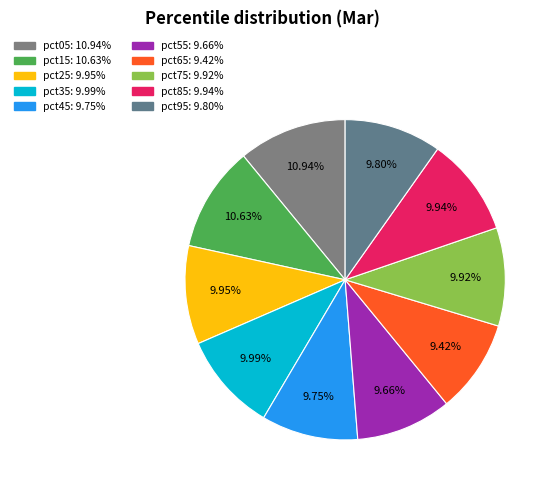

Combined, what portion of the pie is pct65 and pct95?

19.2%